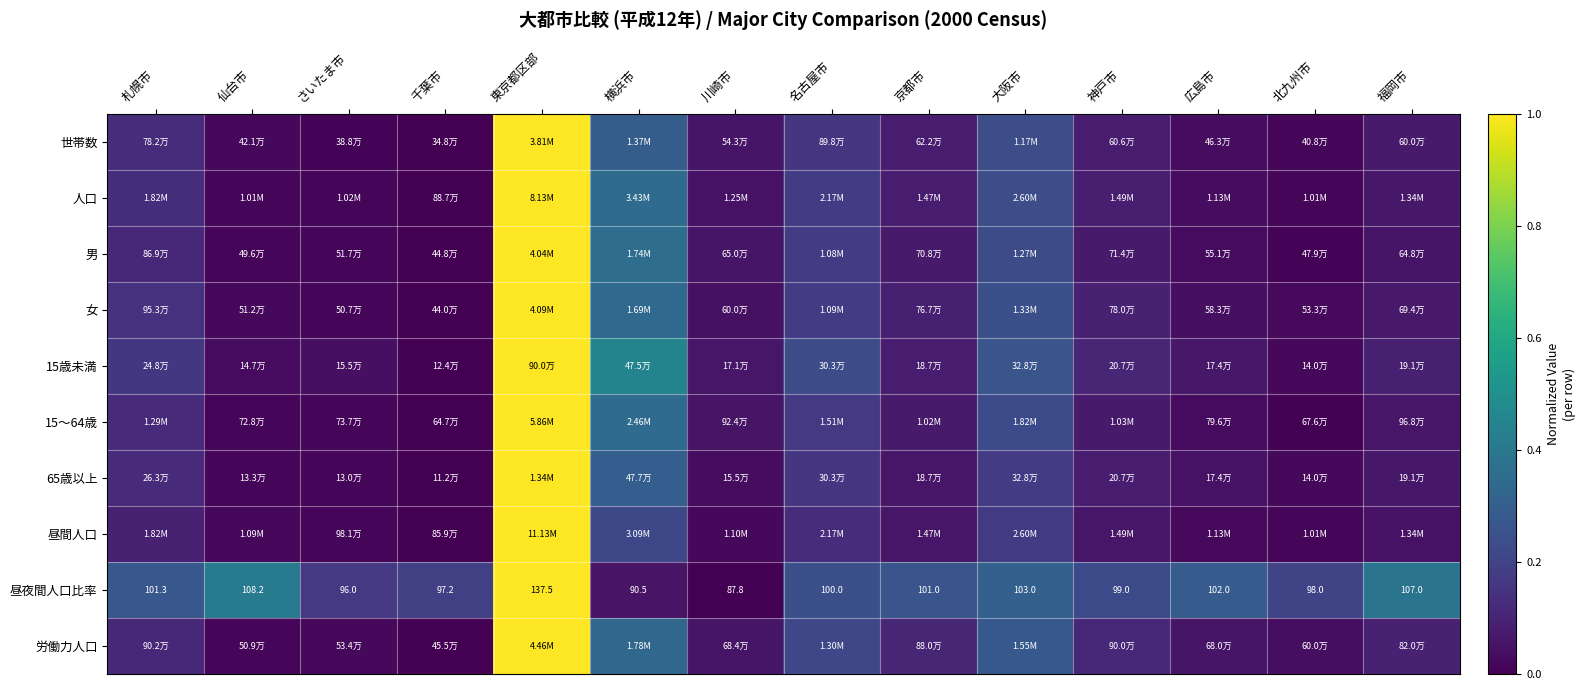

At which label does 昼夜間人口比率 first exceed 101?

札幌市